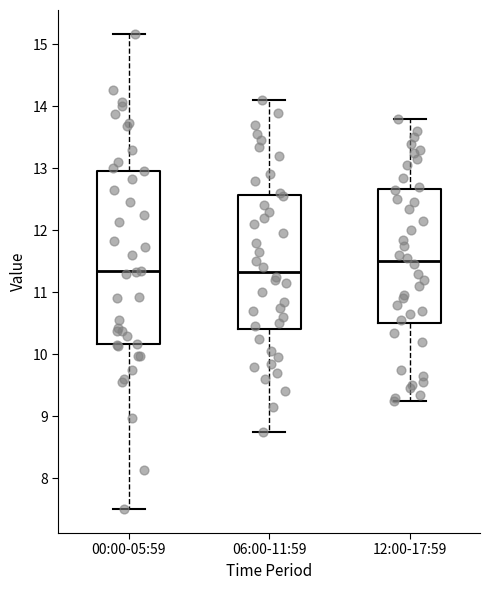

Reading left to right, transcribe this box plot: for each box, give where its median line is, the range the box spans, and where its two whiskers end, as read against the y-axis. The values are not printed on the chart, so give them approximately, as read against the axis.

00:00-05:59: median 11.3, box 10.2 to 13.0, whiskers 7.5 to 15.2
06:00-11:59: median 11.3, box 10.4 to 12.6, whiskers 8.8 to 14.1
12:00-17:59: median 11.5, box 10.5 to 12.7, whiskers 9.3 to 13.8